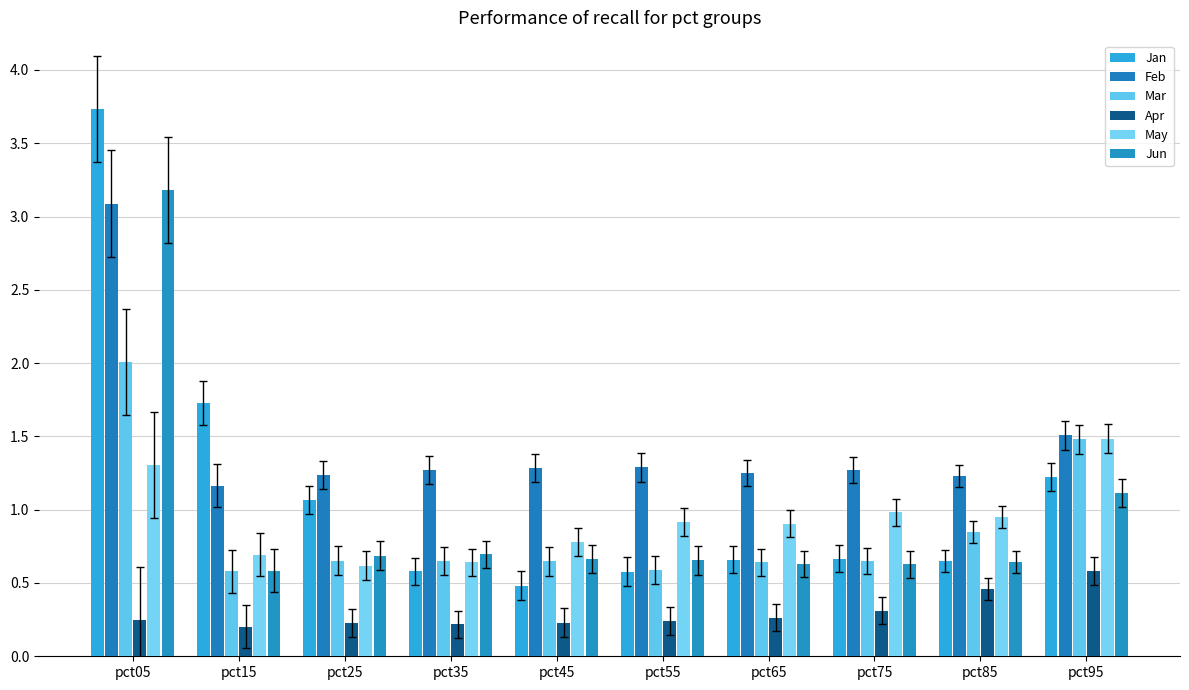

Count the number of data series in this chart.

6